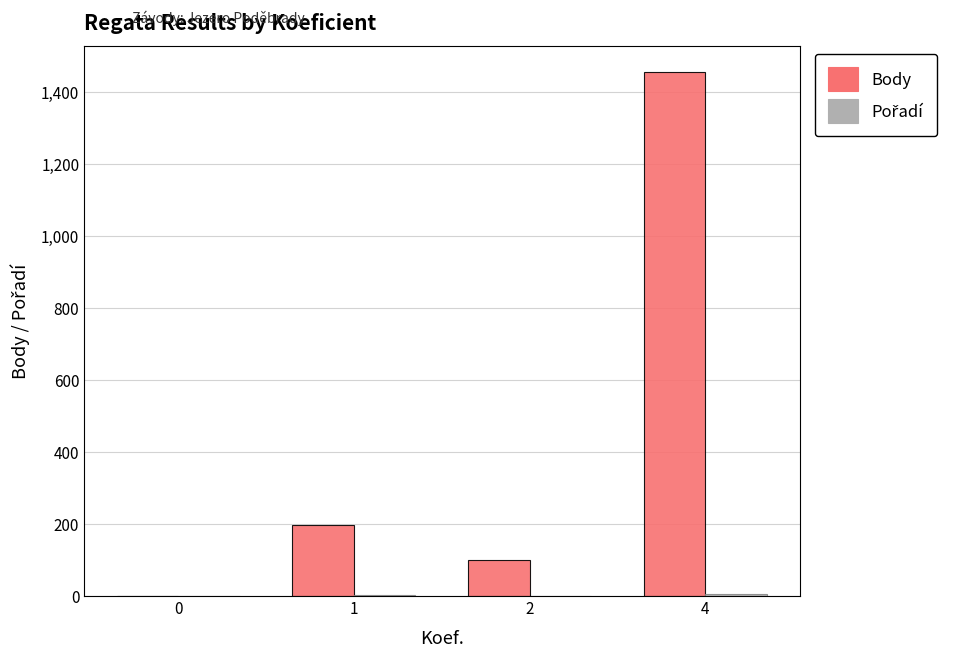

True or false: Body has a value of 63 at 1.

False